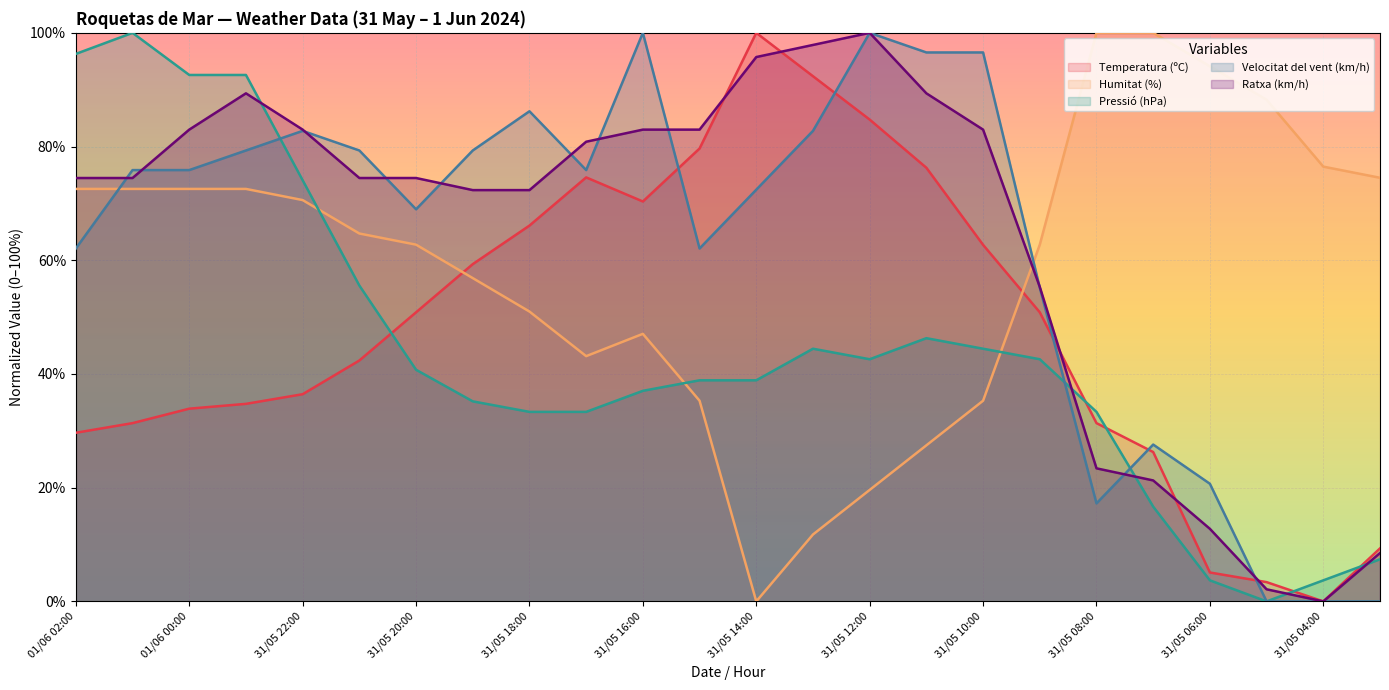

Reading left to right, extract all data points from this chart.

Temperatura (ºC): 29.7	31.4	33.9	34.7	36.4	42.4	50.8	59.3	66.1	74.6	70.3	79.7	100.0	92.4	84.7	76.3	62.7	50.8	31.4	26.3	5.1	3.4	0.0	9.3
Humitat (%): 72.5	72.5	72.5	72.5	70.6	64.7	62.7	56.9	51.0	43.1	47.1	35.3	0.0	11.8	19.6	27.5	35.3	62.7	100.0	100.0	94.1	88.2	76.5	74.5
Pressió (hPa): 96.3	100.0	92.6	92.6	74.1	55.6	40.7	35.2	33.3	33.3	37.0	38.9	38.9	44.4	42.6	46.3	44.4	42.6	33.3	16.7	3.7	0.0	3.7	7.4
Velocitat del vent (km/h): 62.1	75.9	75.9	79.3	82.8	79.3	69.0	79.3	86.2	75.9	100.0	62.1	72.4	82.8	100.0	96.6	96.6	55.2	17.2	27.6	20.7	0.0	0.0	0.0
Ratxa (km/h): 74.5	74.5	83.0	89.4	83.0	74.5	74.5	72.3	72.3	80.9	83.0	83.0	95.7	97.9	100.0	89.4	83.0	55.3	23.4	21.3	12.8	2.1	0.0	8.5